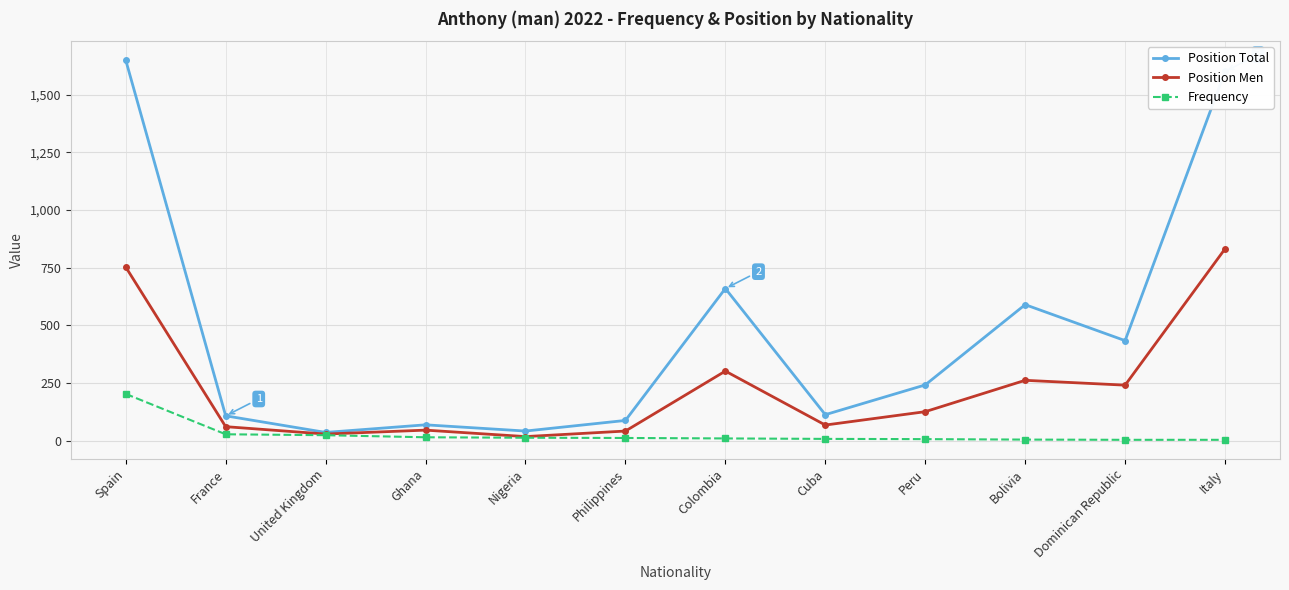

Which series has the largest total across all categories?

Position Total